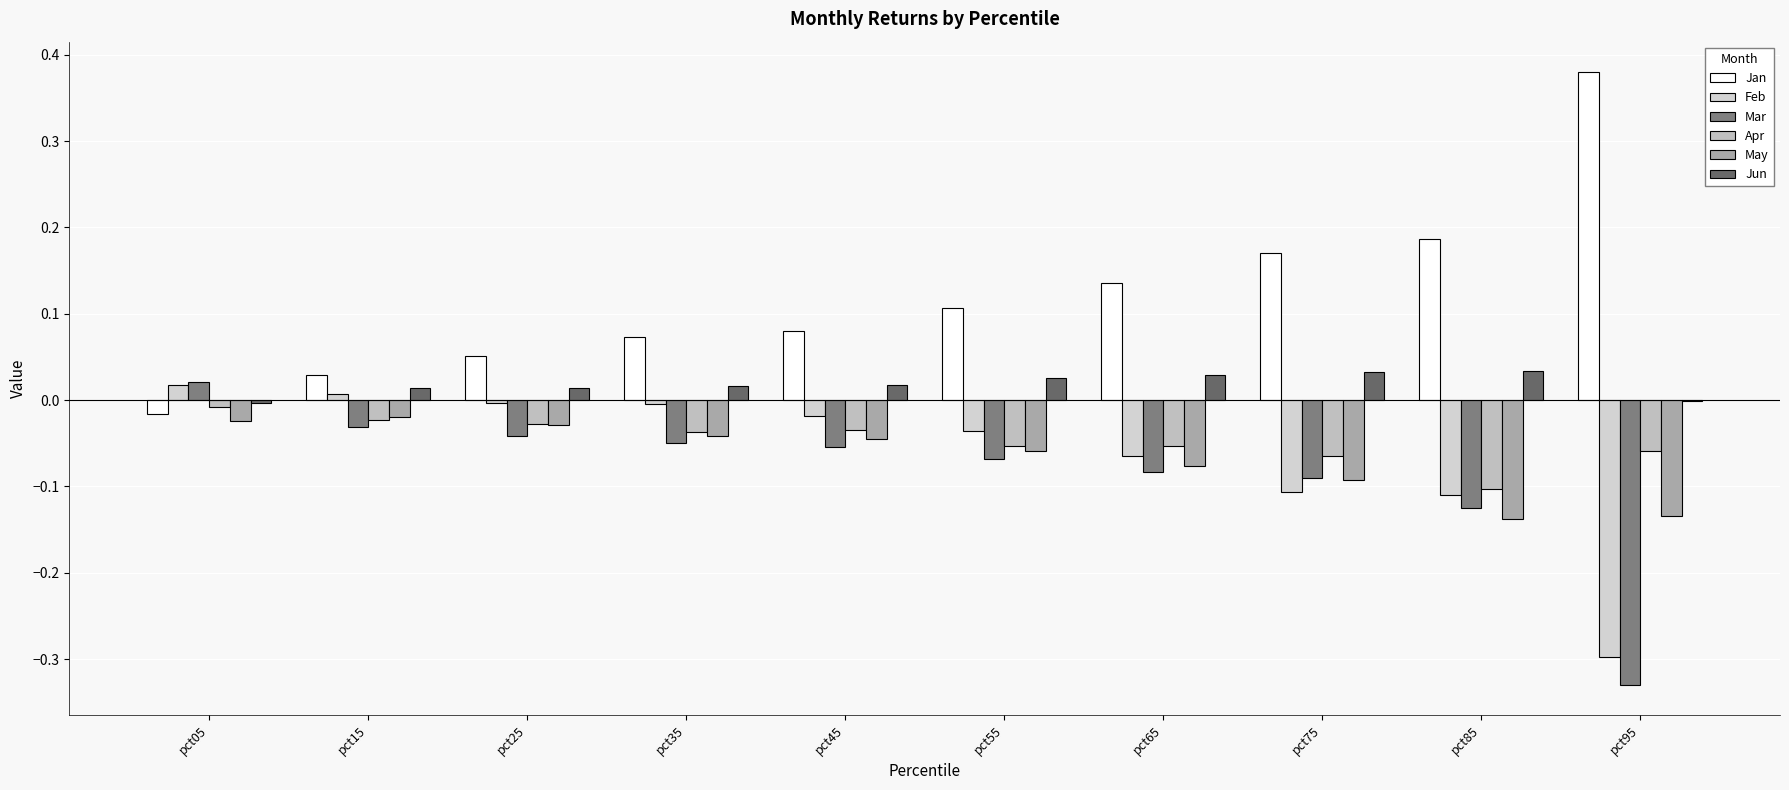

Are the bars horizontal?

No